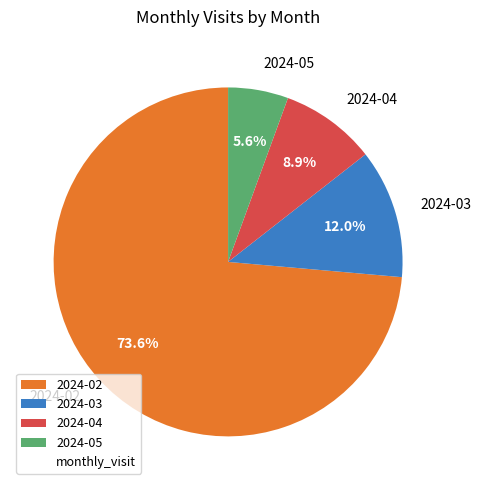

Between 2024-05 and 2024-02, which is larger?

2024-02